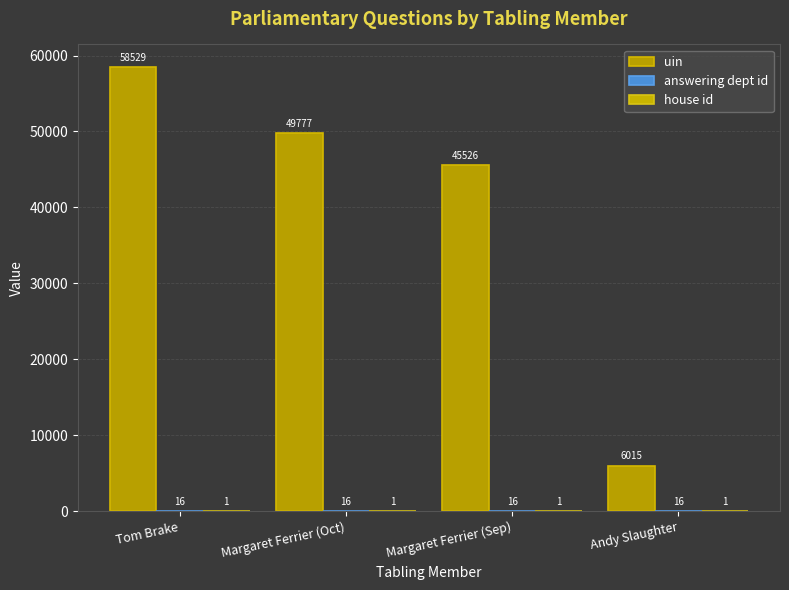

What is the label of the 1st bar from the left?

Tom Brake